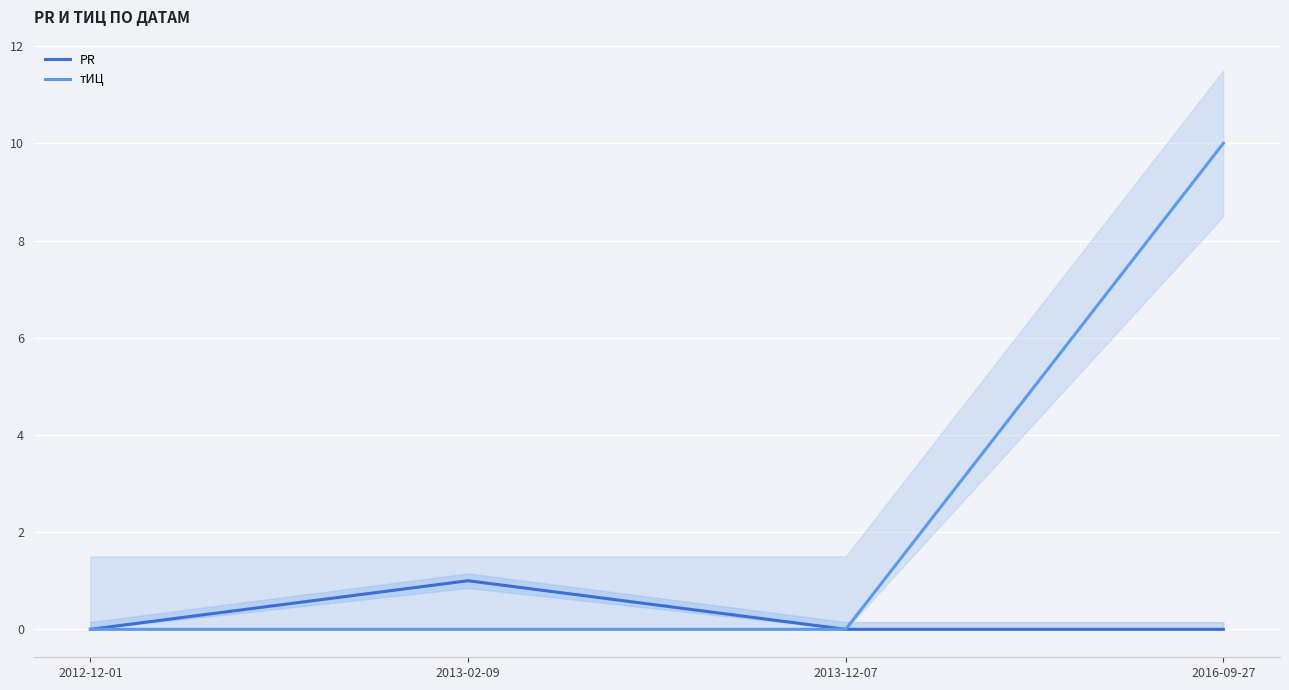

Is it true that PR equals -1 at 2013-12-07?

False